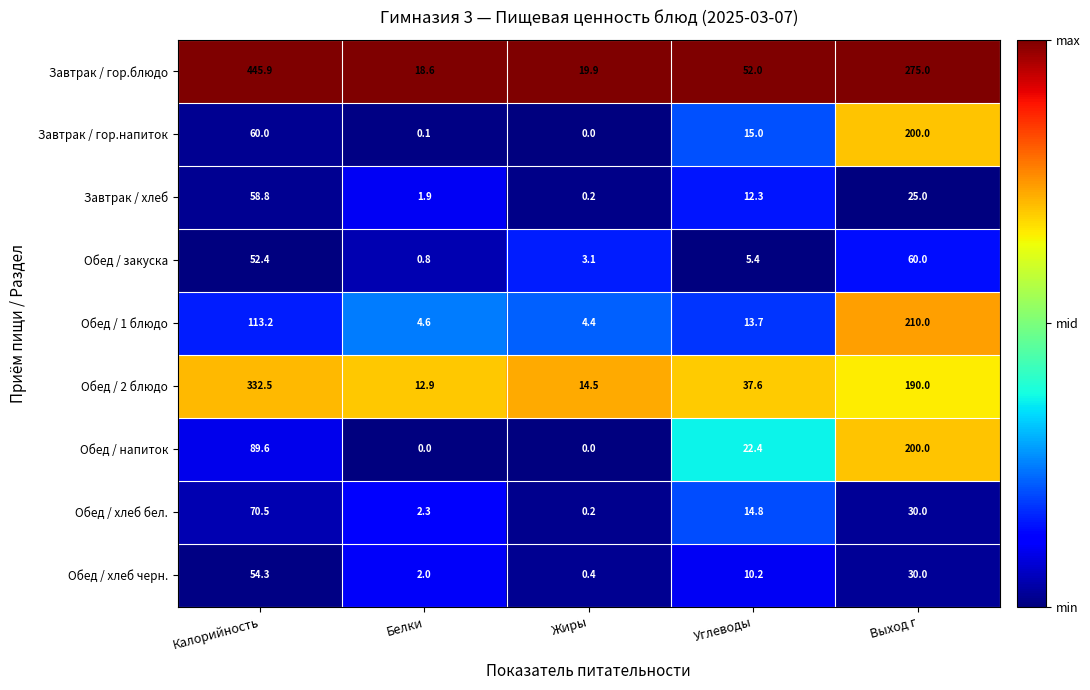

Which series has the widest spread of values?

Завтрак / гор.блюдо